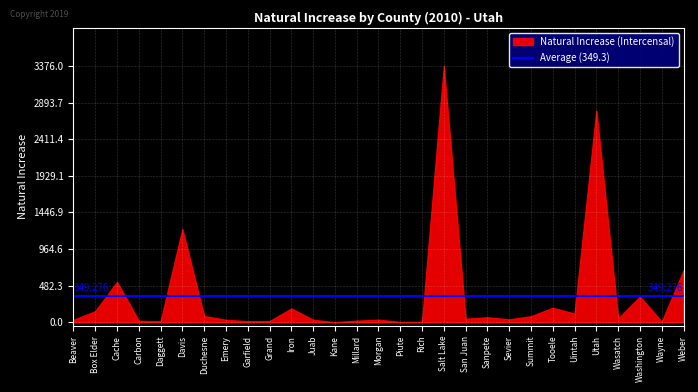

What position from the right is Tooele?

7